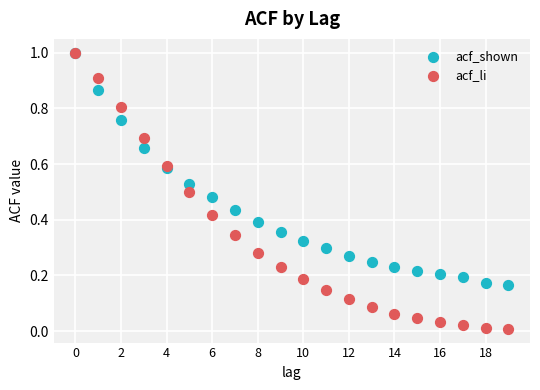

Which series has the widest spread of Y values?

acf_li